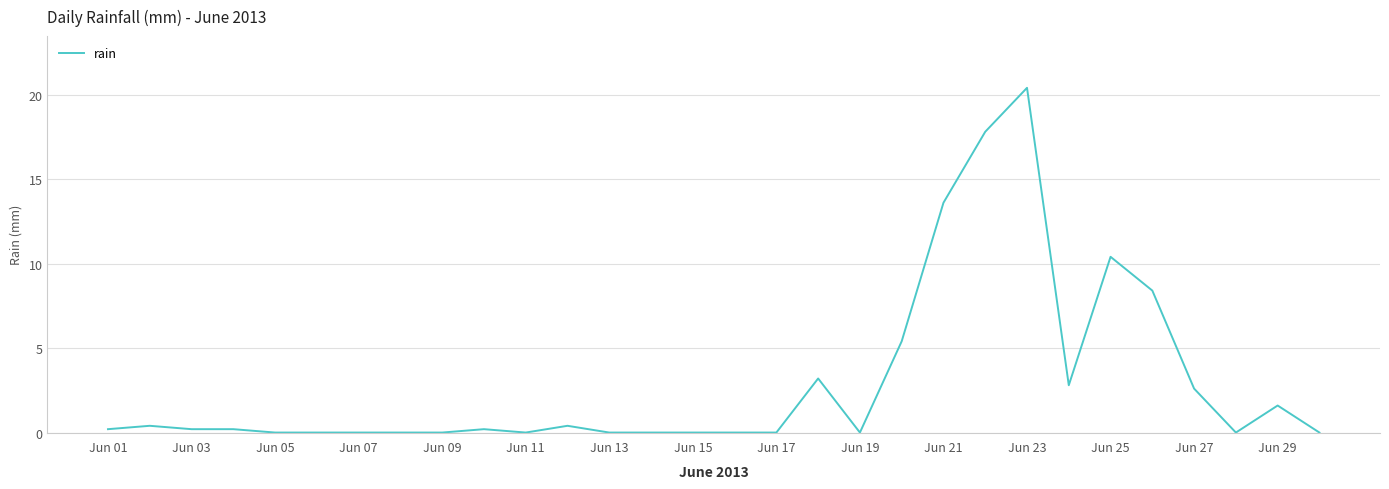

Does the chart display data point markers on the line(s)?

No